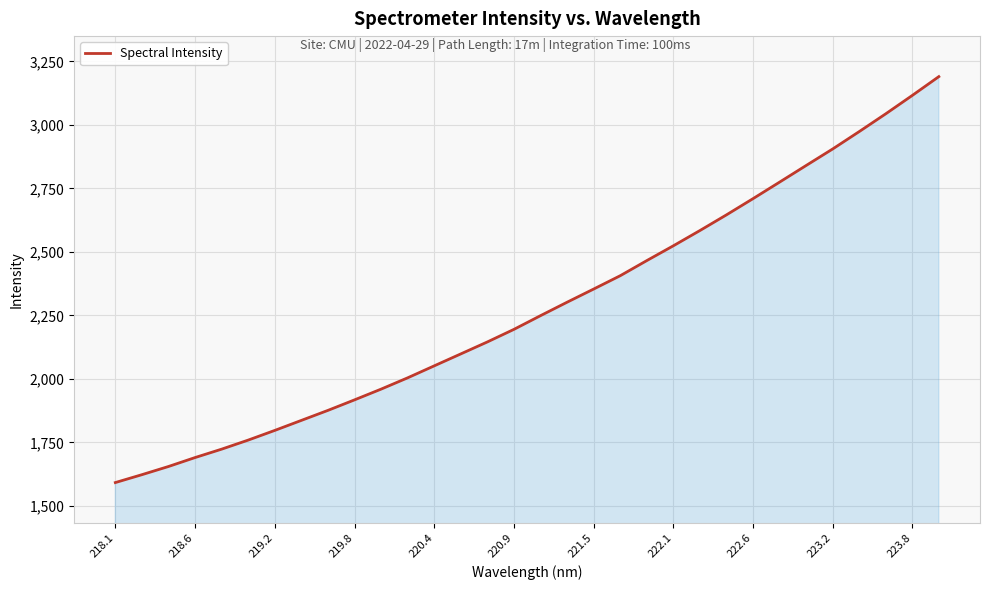

What is the minimum value shown in the chart?

1592.1